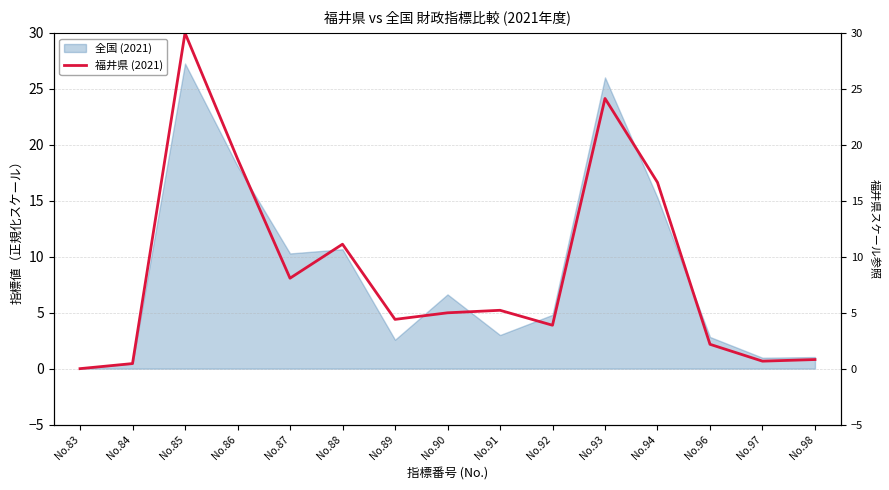

At which category does the data reach its first local valley?

No.87